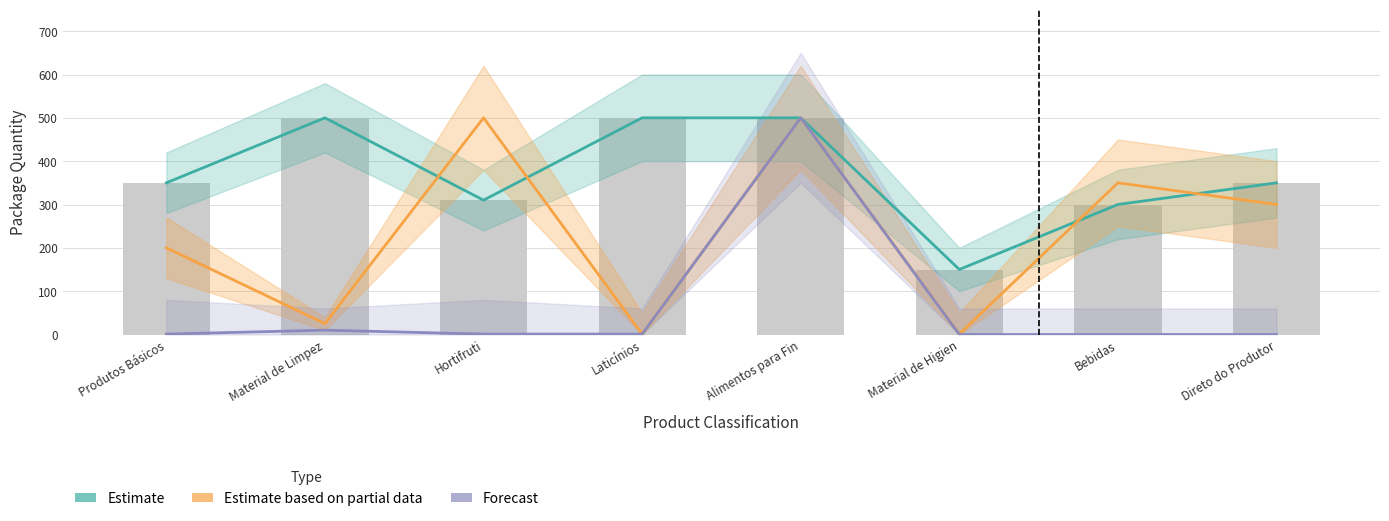

What is the highest value of the Estimate series?

500